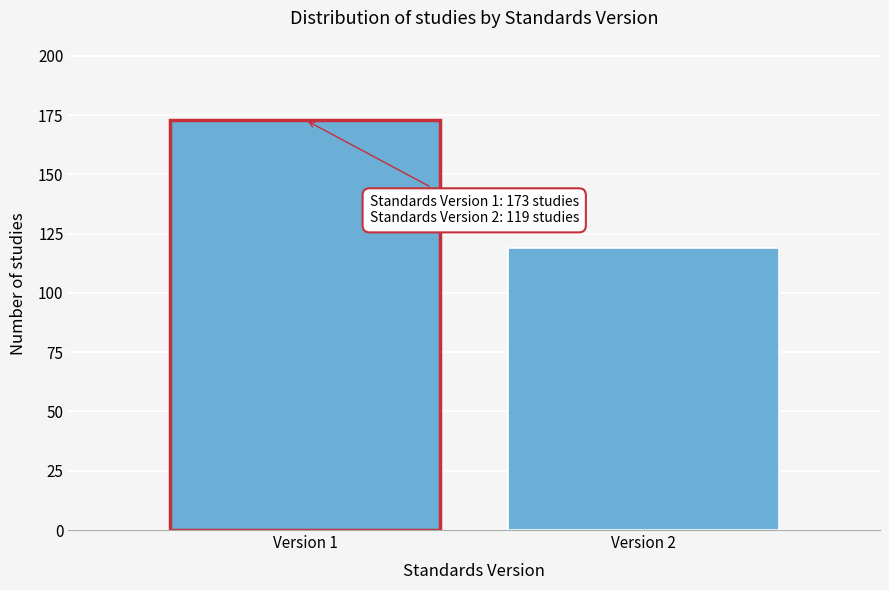

Reading left to right, extract all data points from this chart.

Version 1=173	Version 2=119